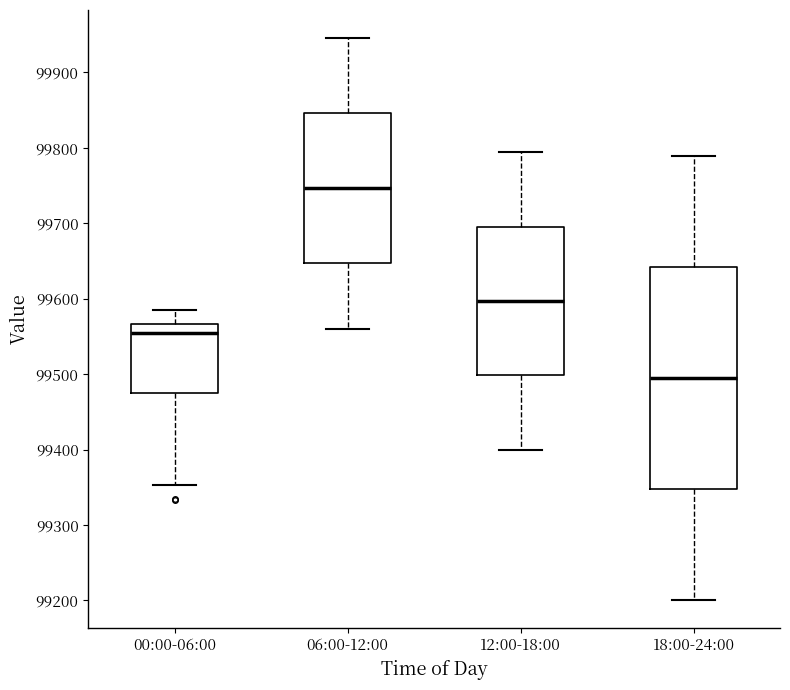

Where does the median line of the box for 06:00-12:00 sit on the y-axis? The values are not printed on the chart, so give them approximately, as read against the axis.

99750